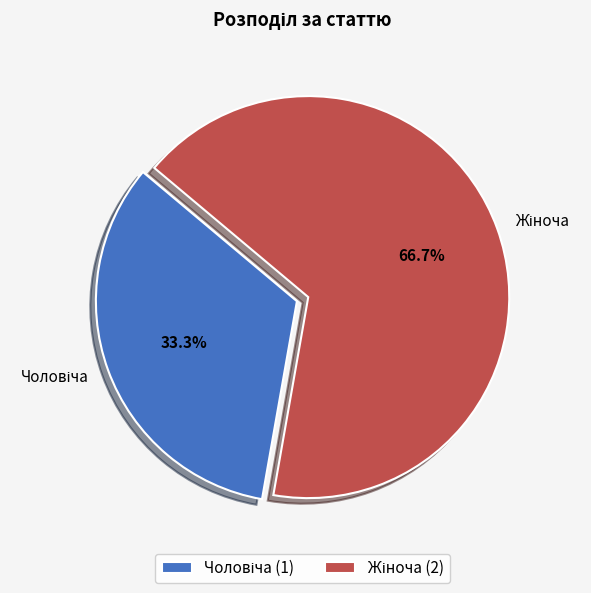

Is there a majority slice in this chart?

Yes